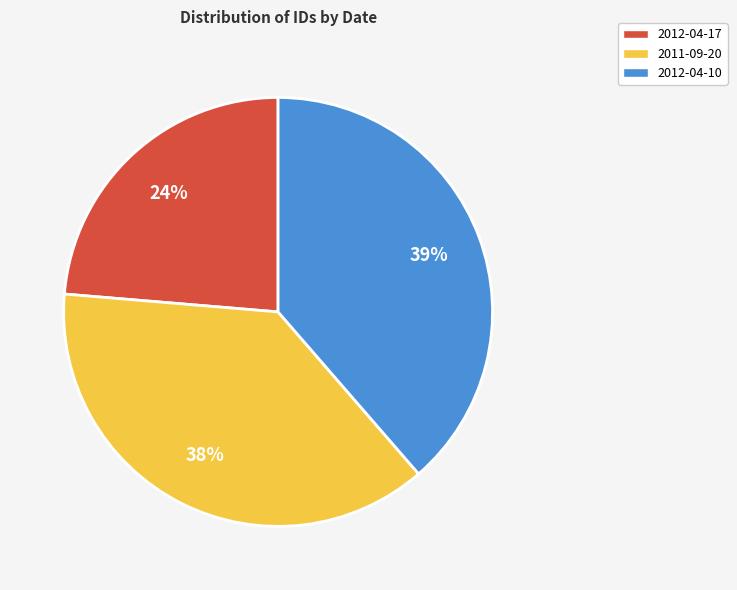

To the nearest percent, what percentage of the pie is 2011-09-20?

38%